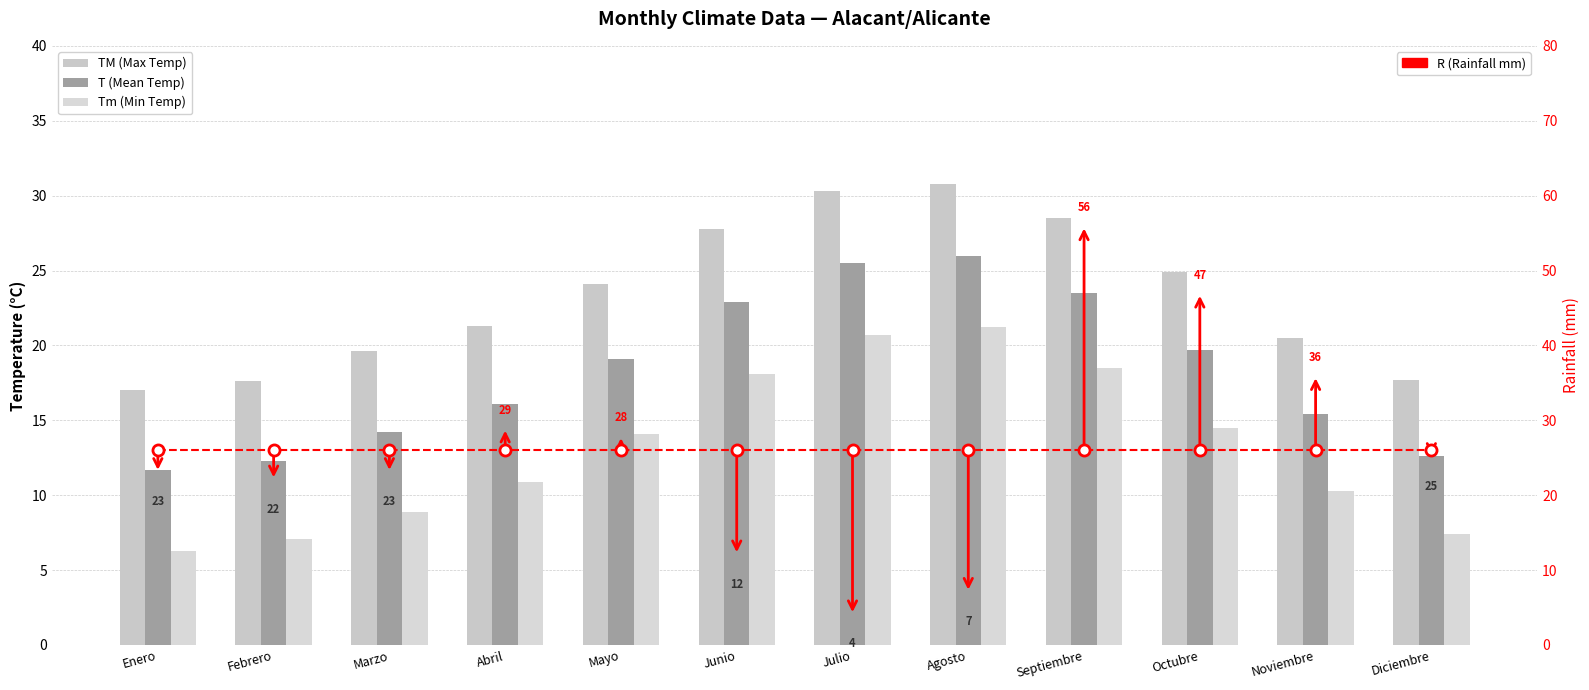

Which category has the highest value across all series?

Agosto